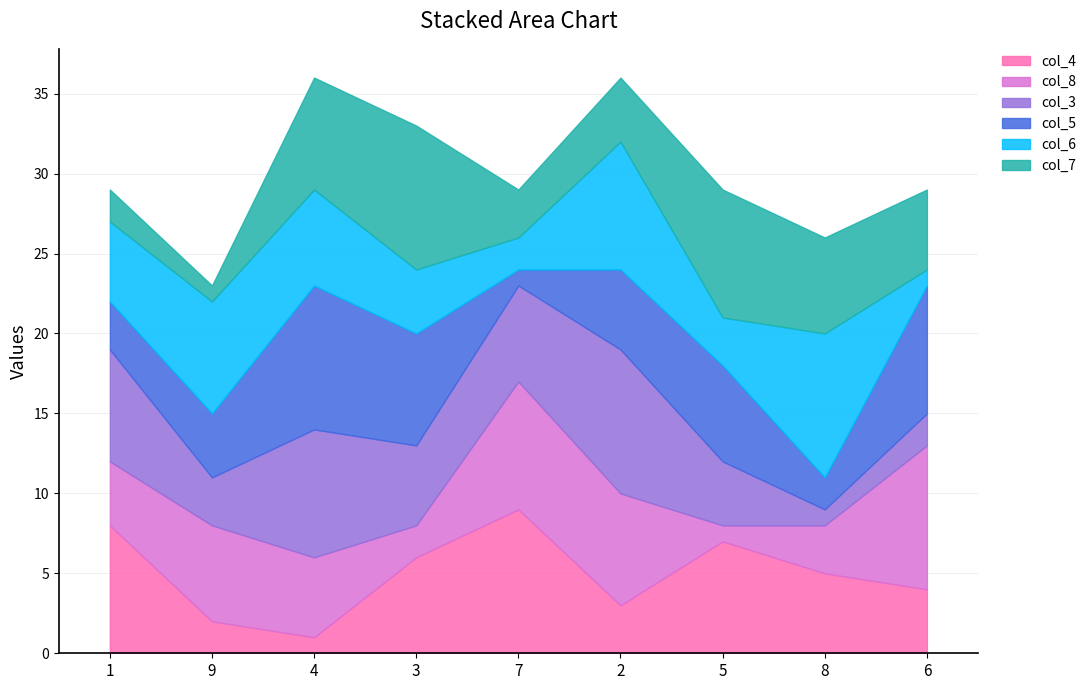

Where does the col_5 series first go above 5?

4